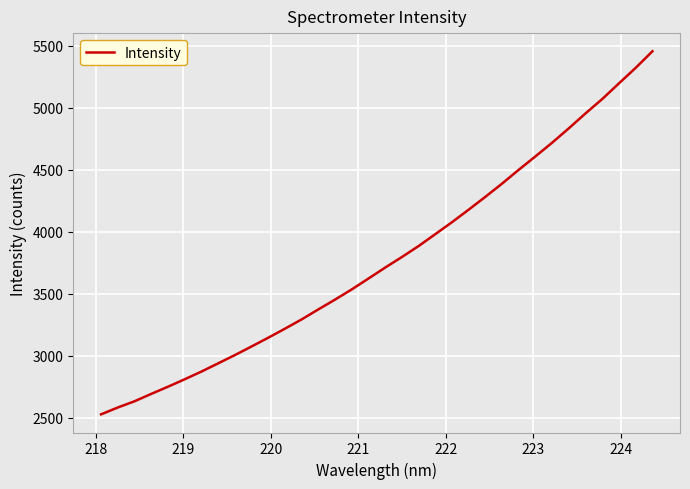

What is the difference between the maximum and minimum values?

2927.5